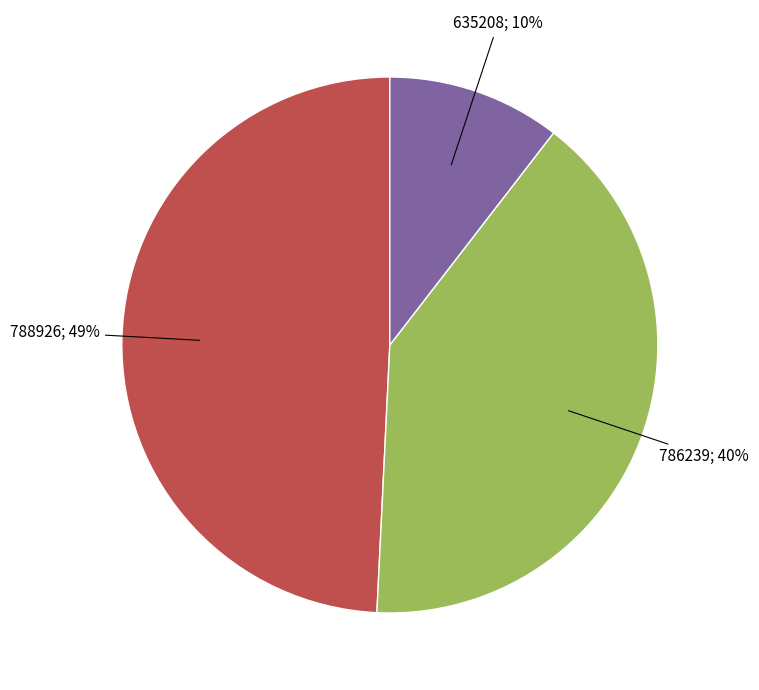

Is there any slice that represents more than half of the pie?

No